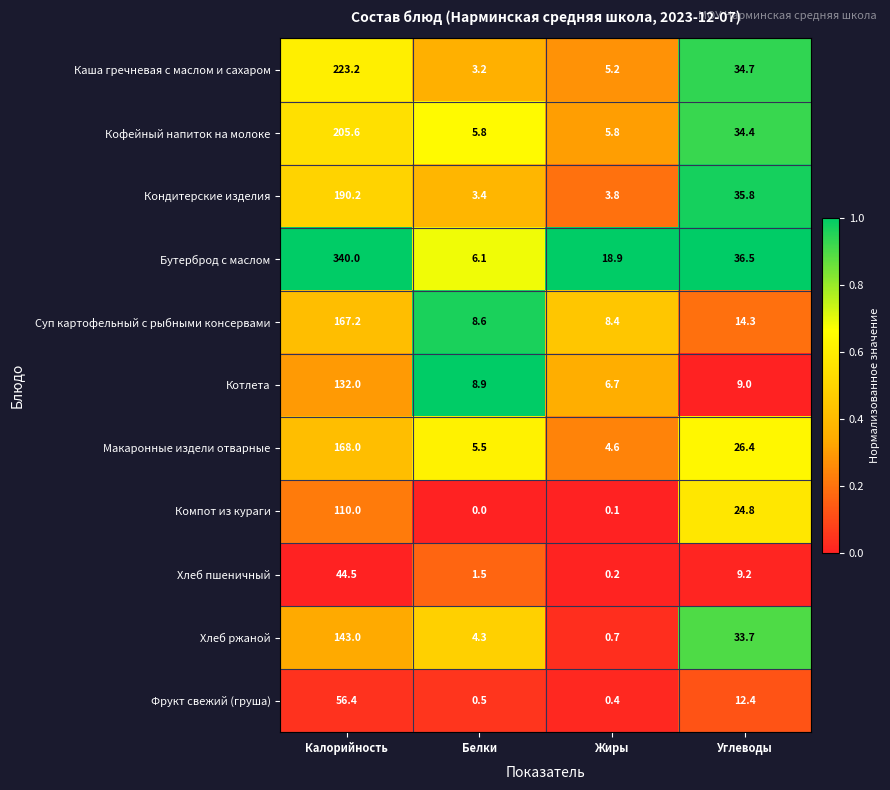

List the series in order of their peak value, lowest first.

Хлеб пшеничный, Фрукт свежий (груша), Компот из кураги, Котлета, Хлеб ржаной, Суп картофельный с рыбными консервами, Макаронные издели отварные, Кондитерские изделия, Кофейный напиток на молоке, Каша гречневая с маслом и сахаром, Бутерброд с маслом